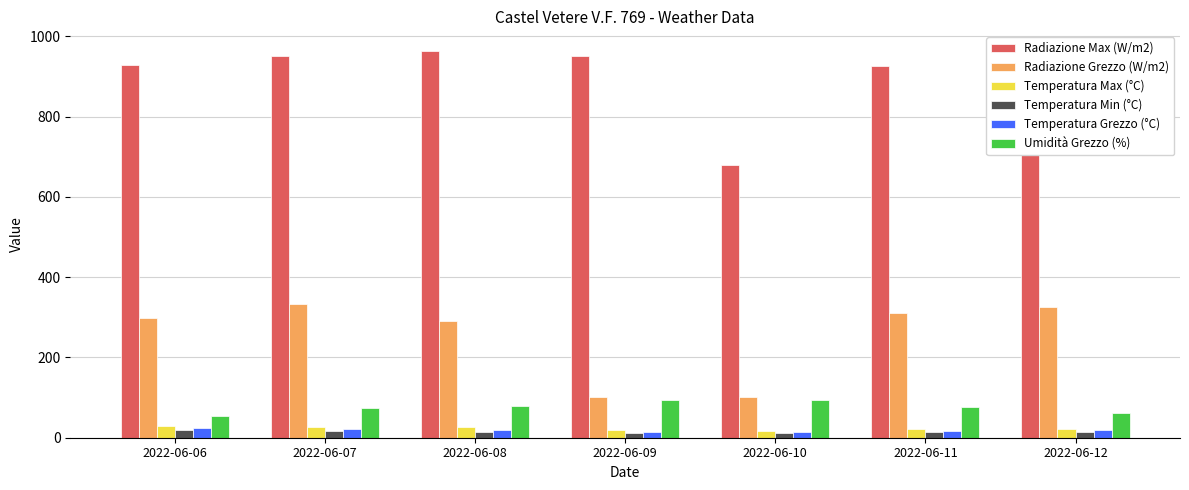

At how many categories does at least one series exceed 801?

6